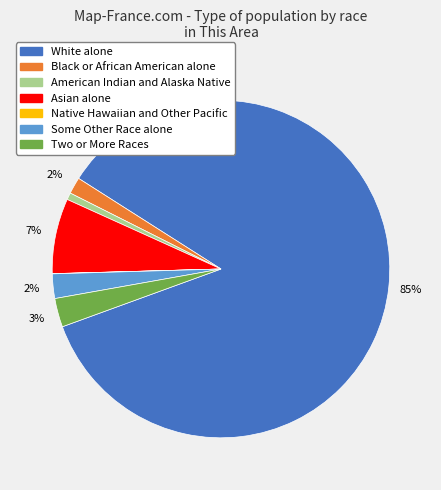

To the nearest percent, what percentage of the pie is Asian alone?

7%